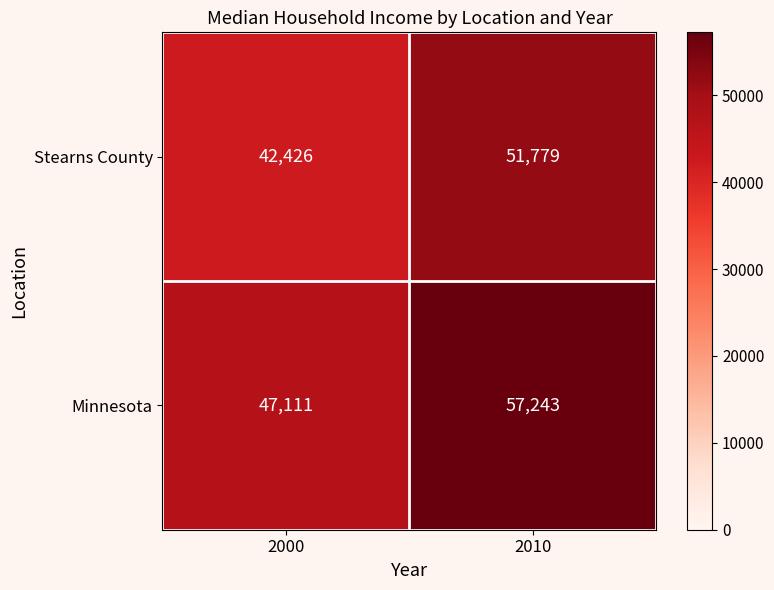

Count the number of categories in the chart.

2